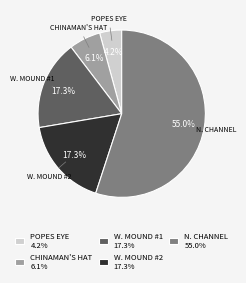

What percentage do W. MOUND #2 17.3% and CHINAMAN'S HAT 6.1% together represent?

23.4%